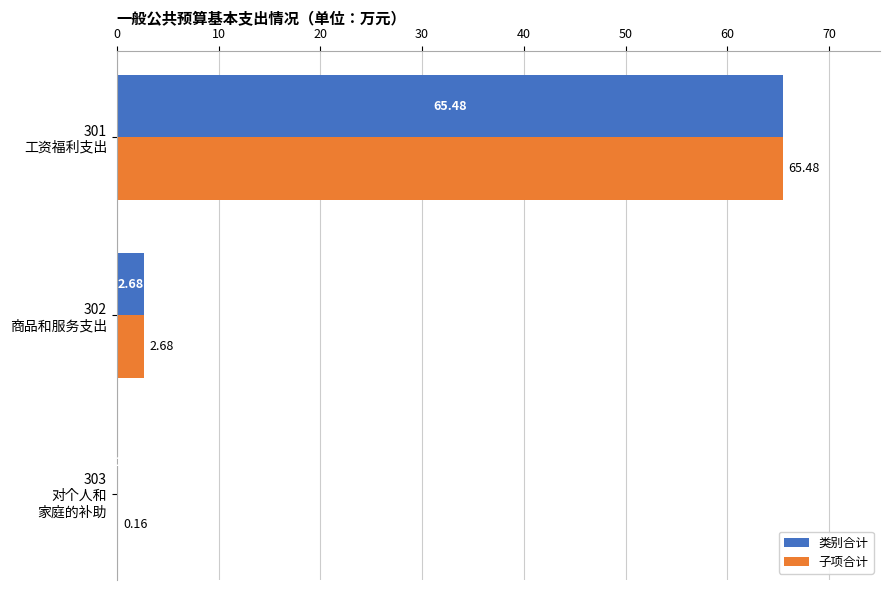

What is the sum of all 子项合计 values?

68.3